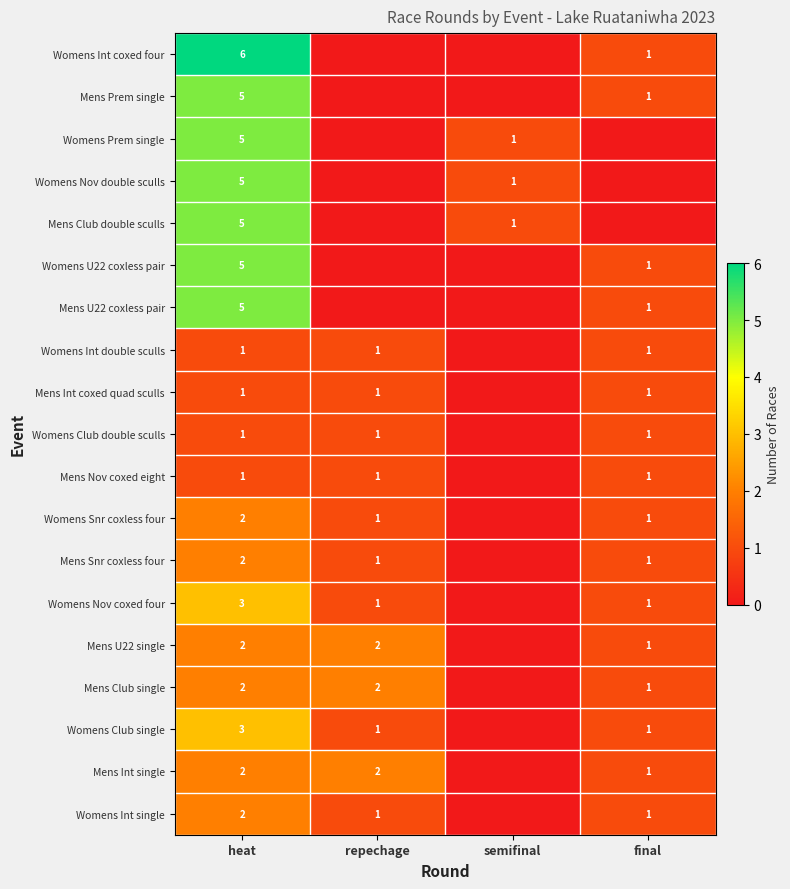

The value of Womens U22 coxless pair at final is 1. True or false?

True